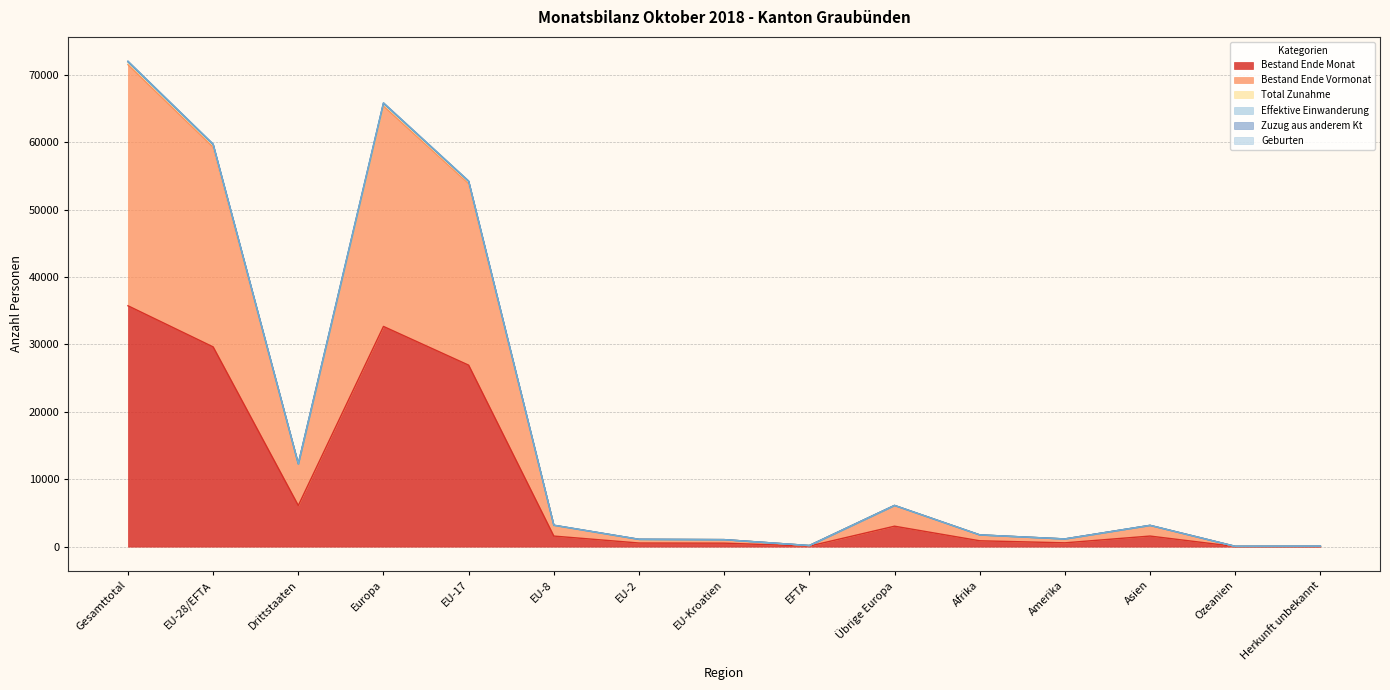

True or false: Geburten has a value of 1083 at EU-2.

True